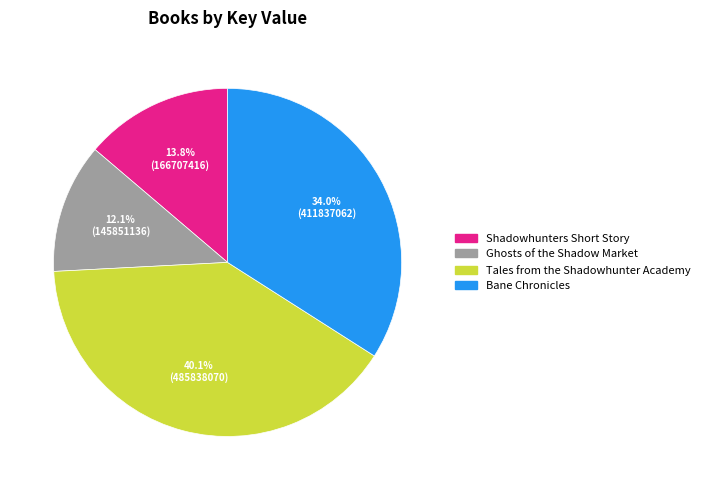

To the nearest percent, what portion does Ghosts of the Shadow Market represent?

12%